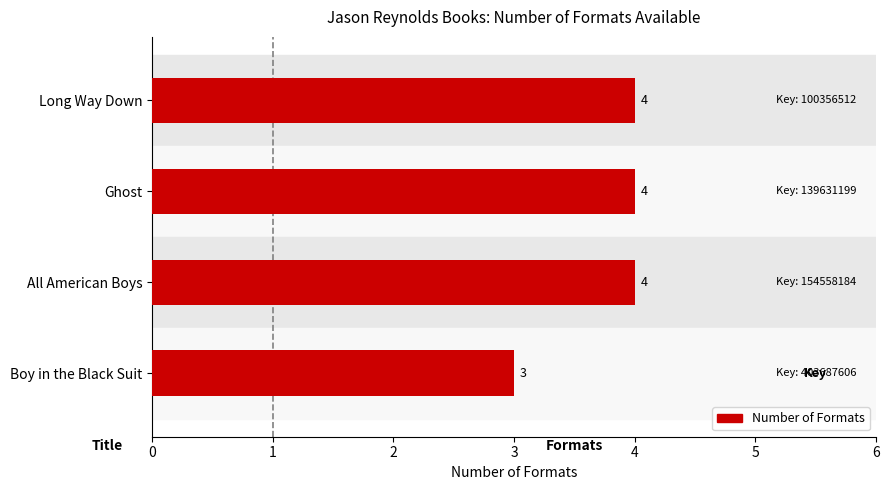

What is the minimum value shown in the chart?

3